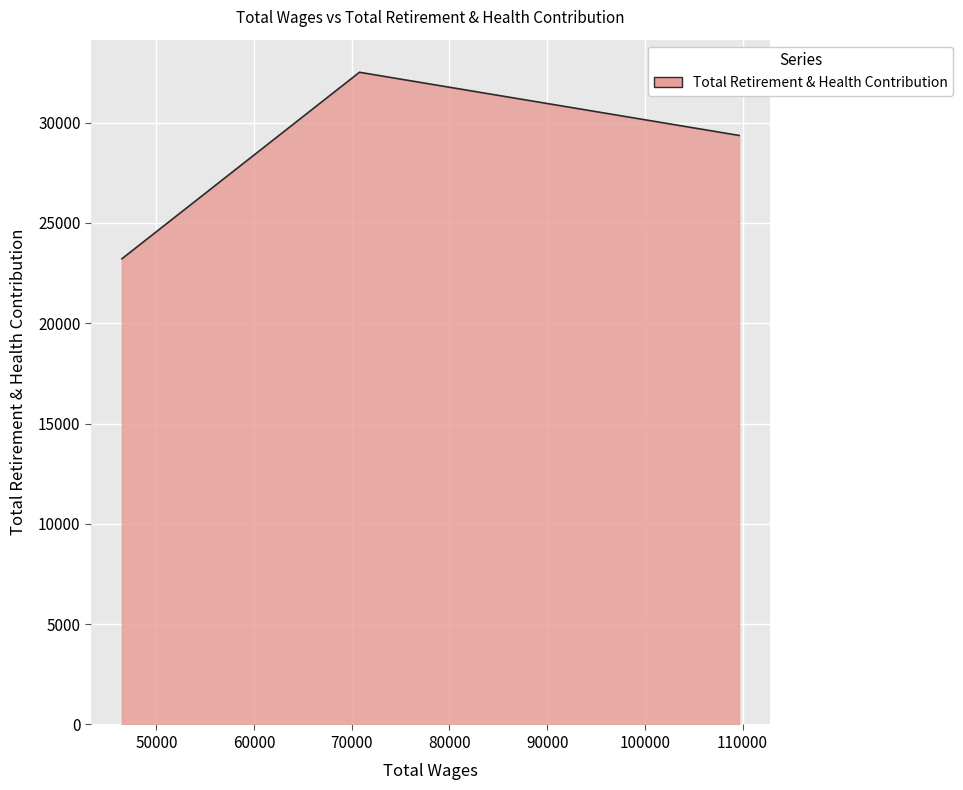

What is the maximum value shown in the chart?

32506